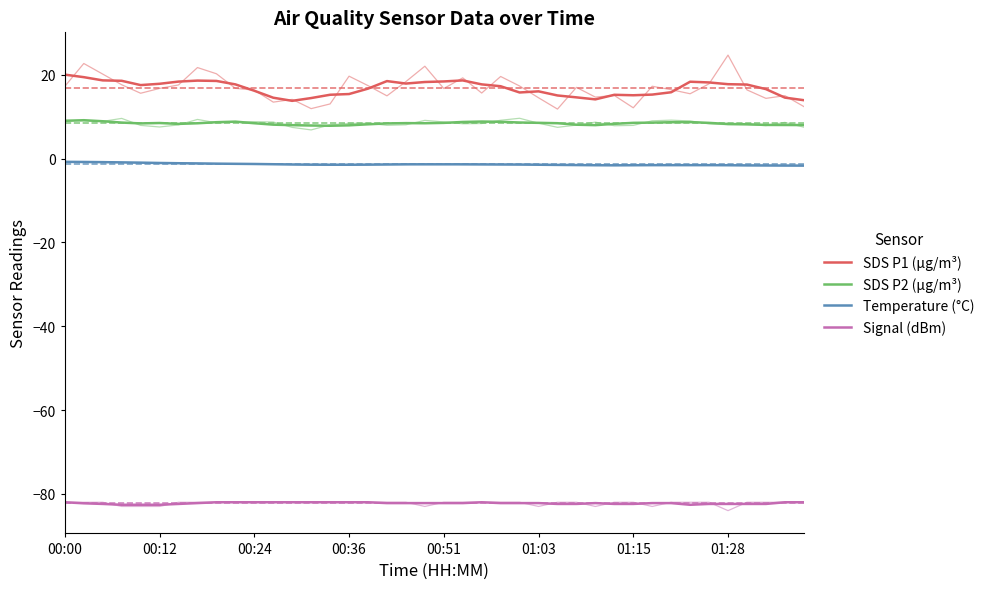

Which has a higher value, 8 or 22?

8